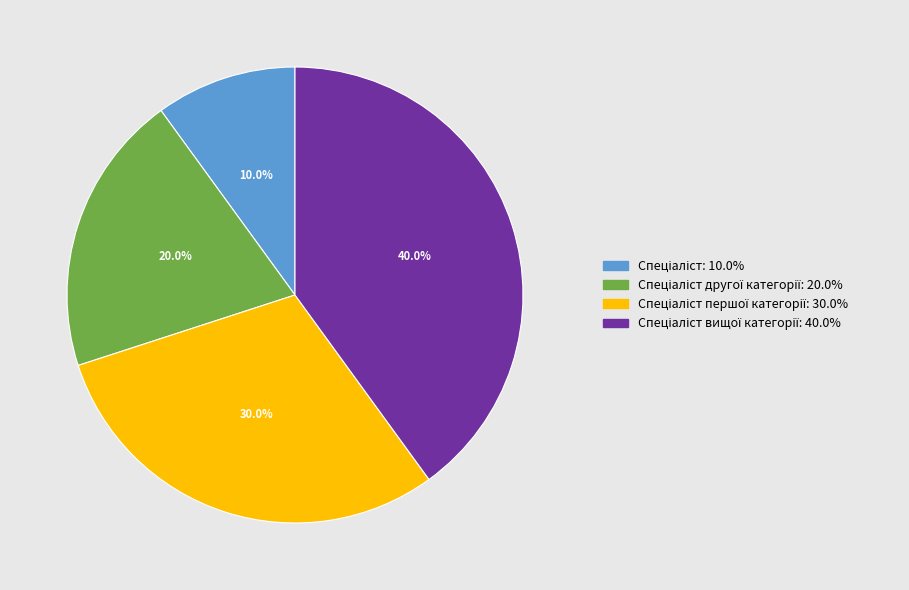

Does any single category account for the majority?

No